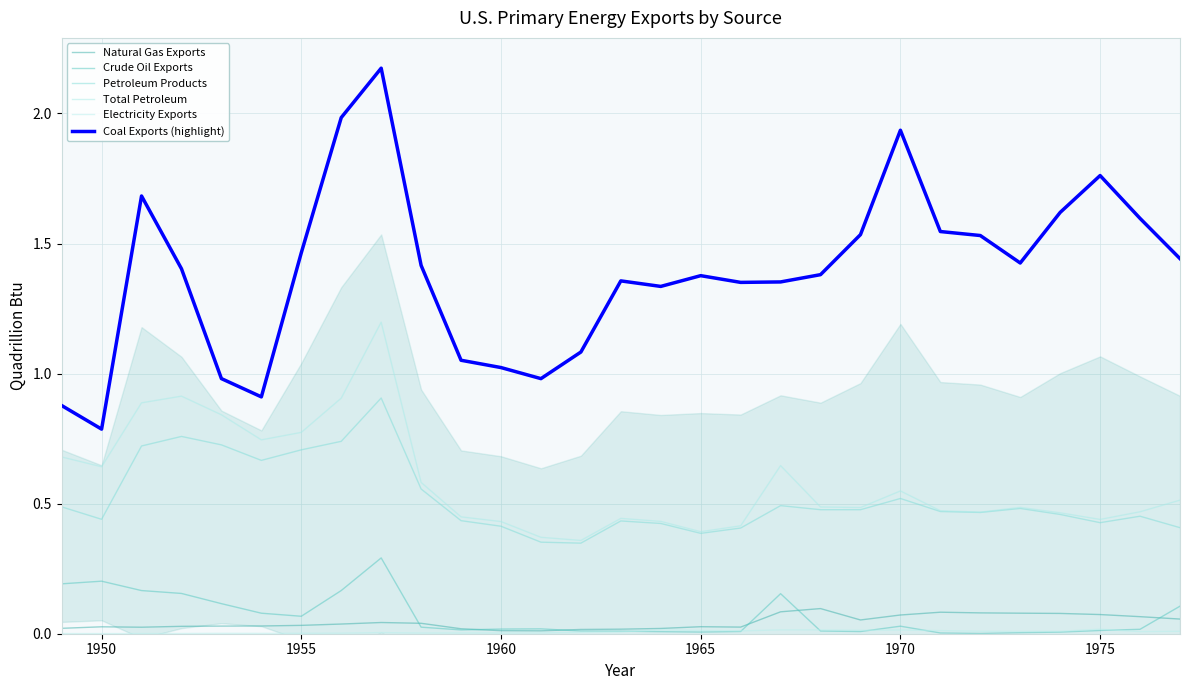

What is the minimum value for Coal Exports (highlight)?

0.8